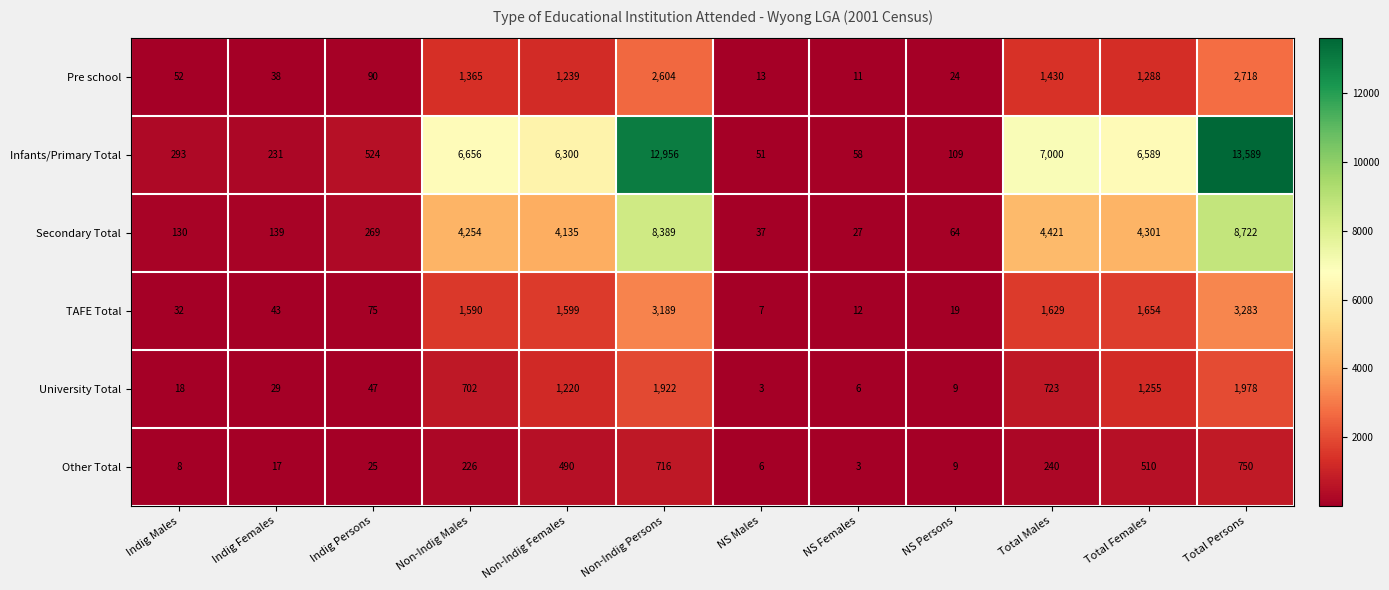

At which label does Infants/Primary Total first exceed 6300?

Non-Indig Males